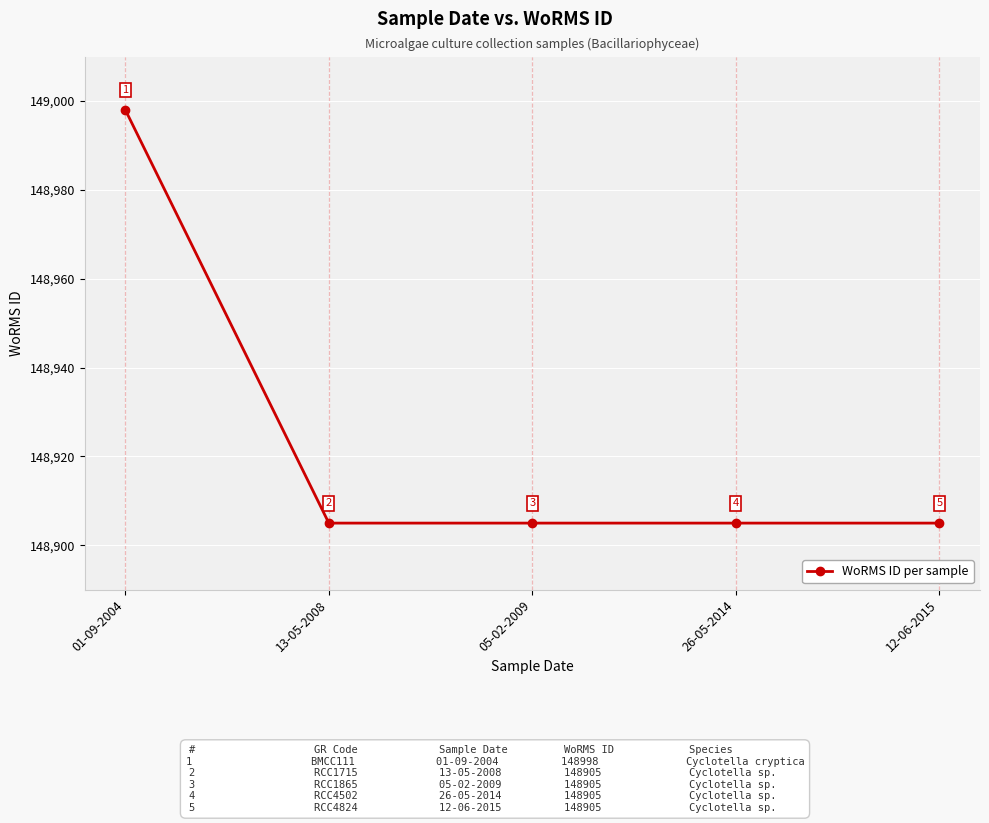

What is the sum of all values?

744618